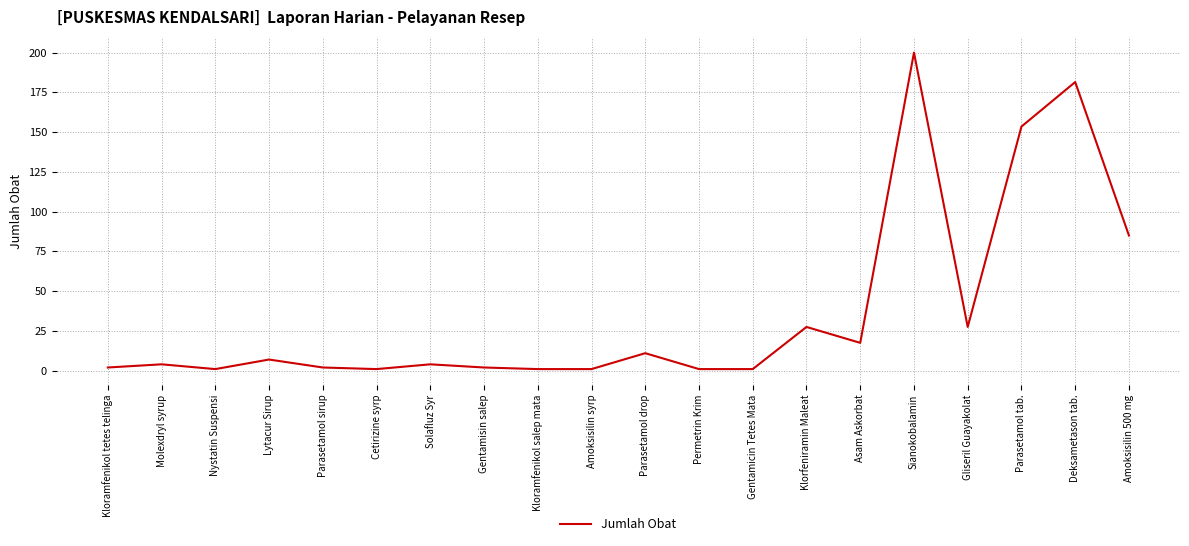

Which label corresponds to the largest value in the chart?

Sianokobalamin